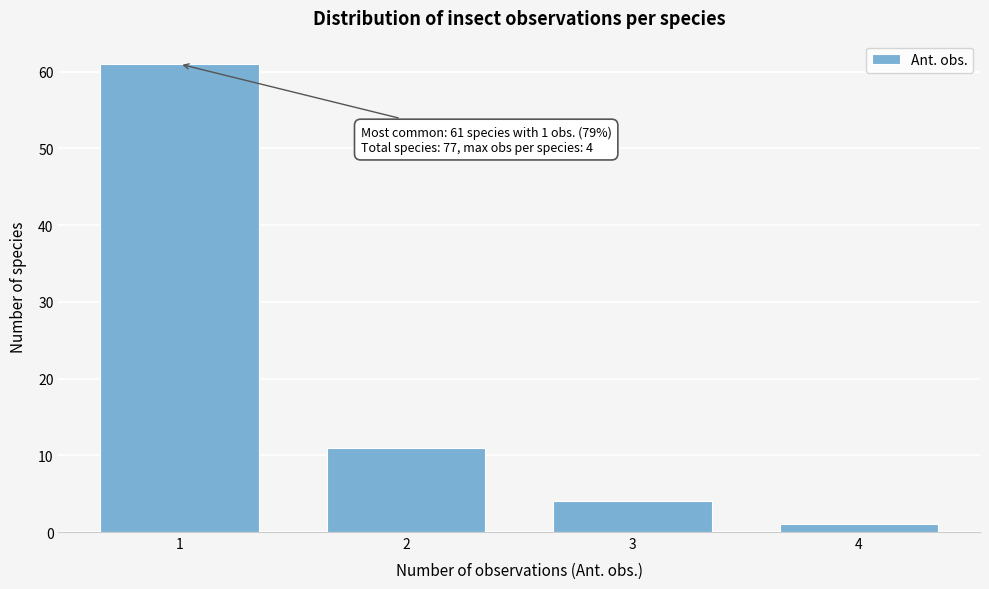

Reading left to right, what are all the values shown in this chart?

61	11	4	1